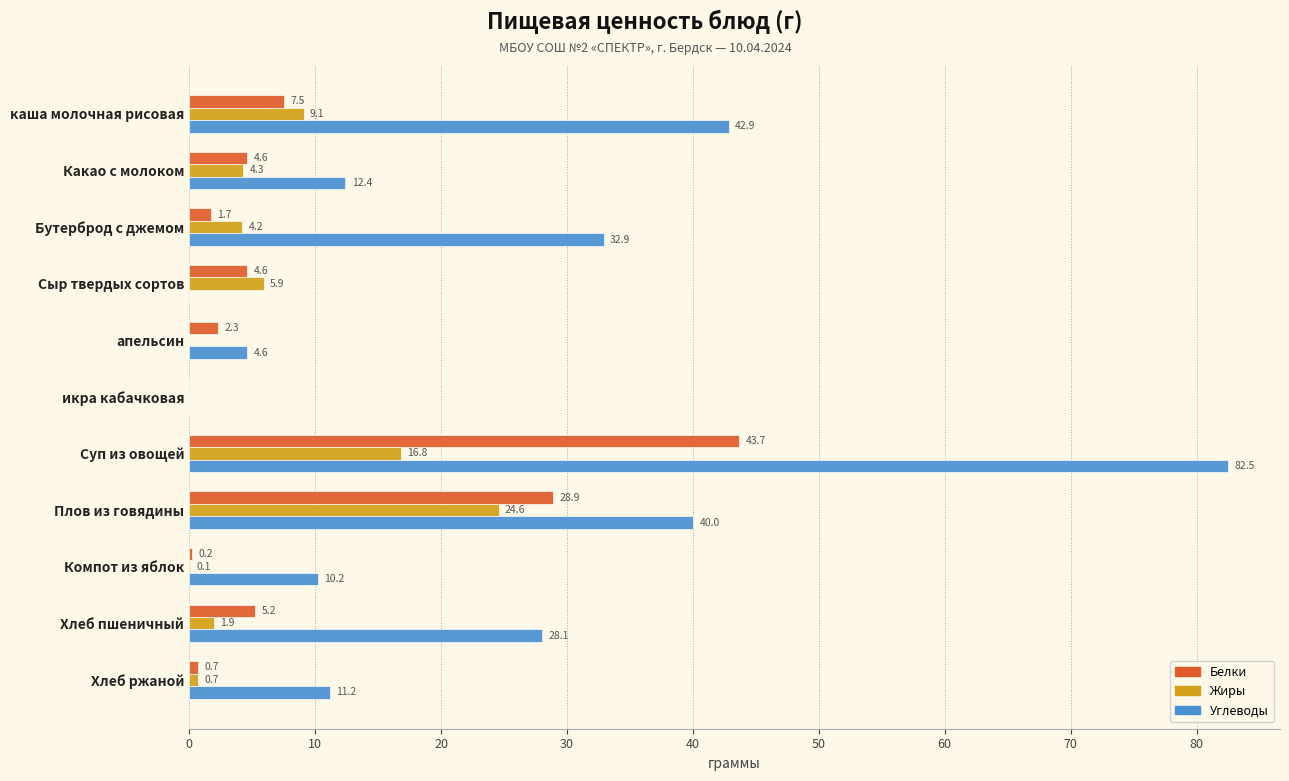

Which series has the largest total across all categories?

Углеводы